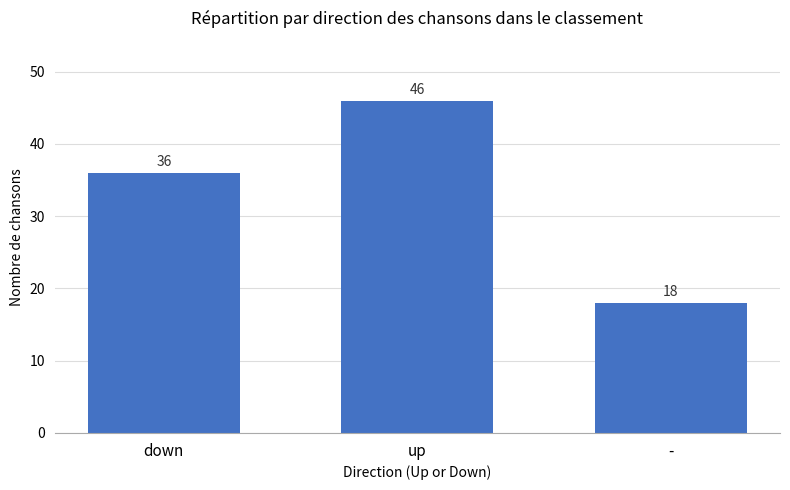

What is the label of the 3rd bar from the left?

-